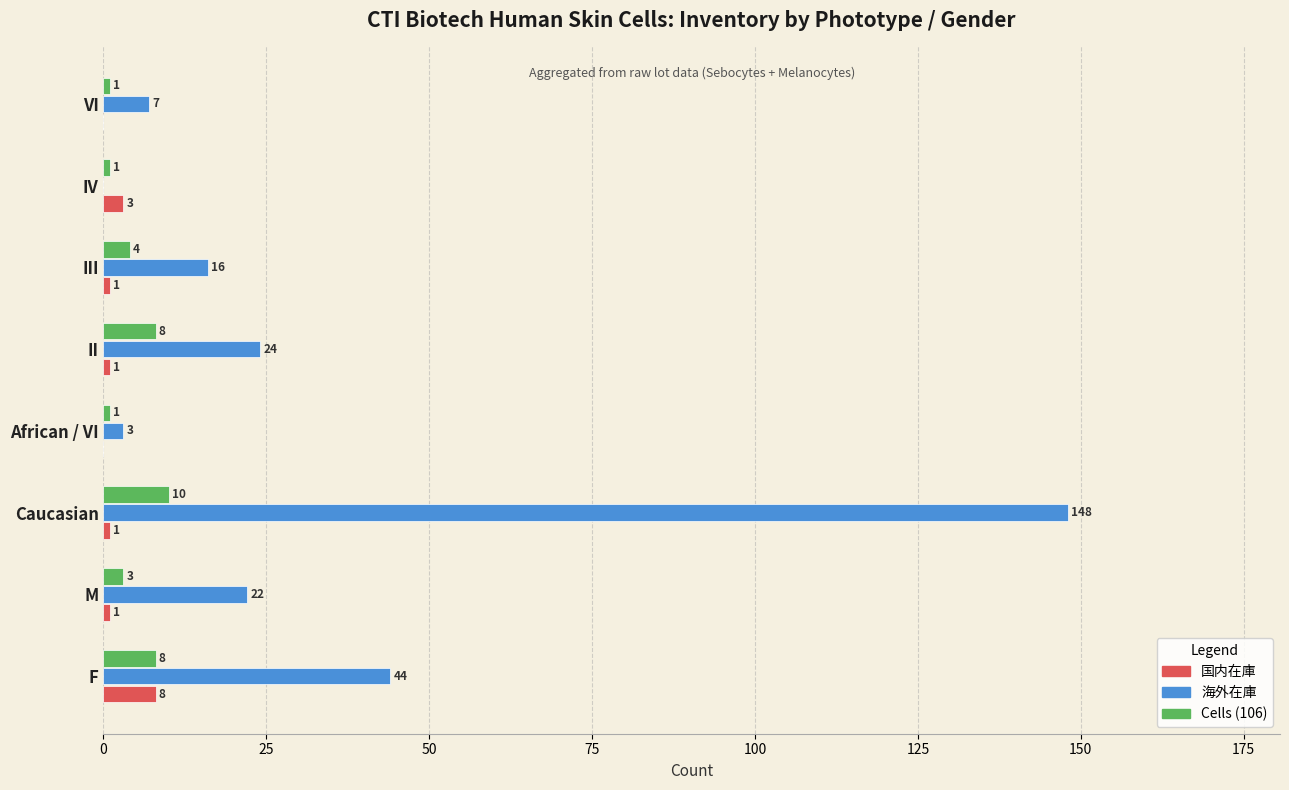

What is the sum of the 海外在庫 values at VI and M?

29